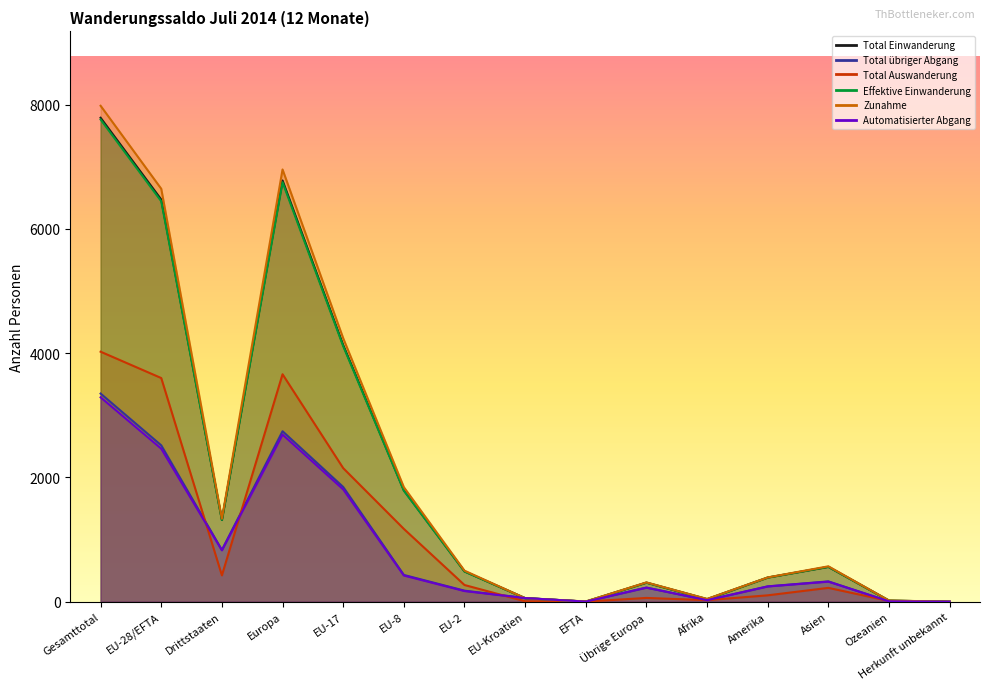

How many lines are shown in the chart?

6